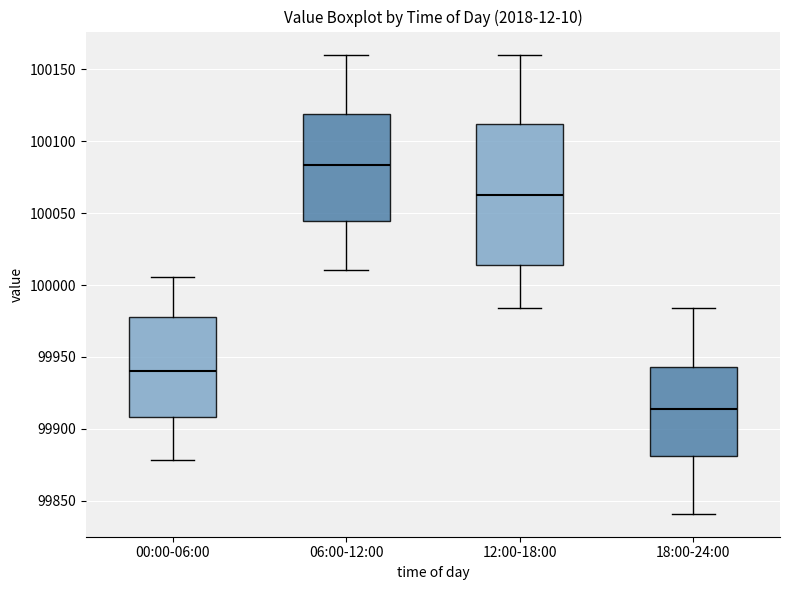

Reading left to right, read every box against the y-axis: the position of its median line, the range the box covers, and the ends of its whiskers. The values are not printed on the chart, so give them approximately, as read against the axis.

00:00-06:00: median 99940, box 99910 to 99980, whiskers 99880 to 100005
06:00-12:00: median 100085, box 100045 to 100120, whiskers 100010 to 100160
12:00-18:00: median 100065, box 100015 to 100110, whiskers 99985 to 100160
18:00-24:00: median 99915, box 99880 to 99945, whiskers 99840 to 99985